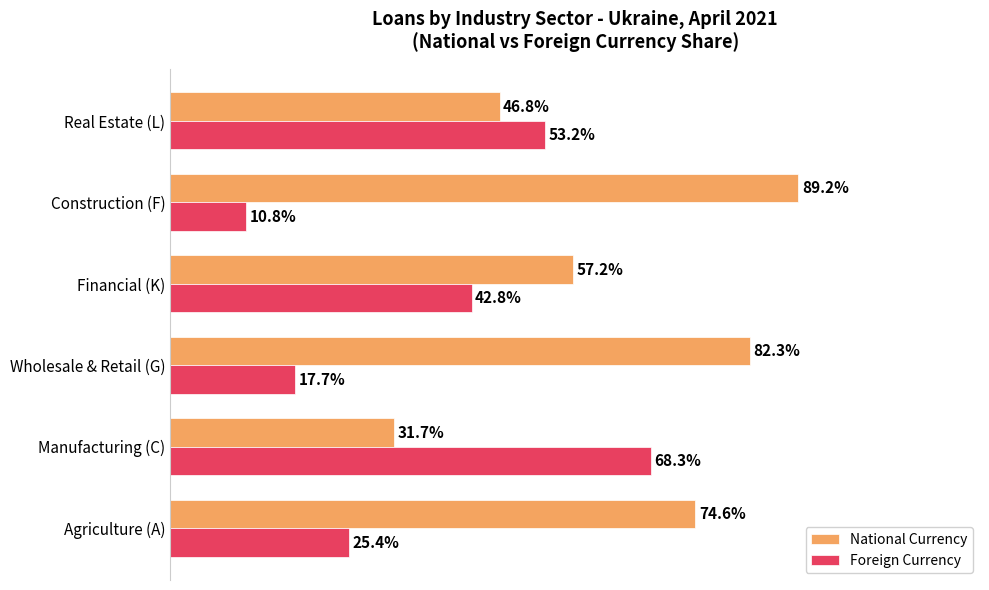

At which category does the chart reach its peak across all series?

Construction (F)